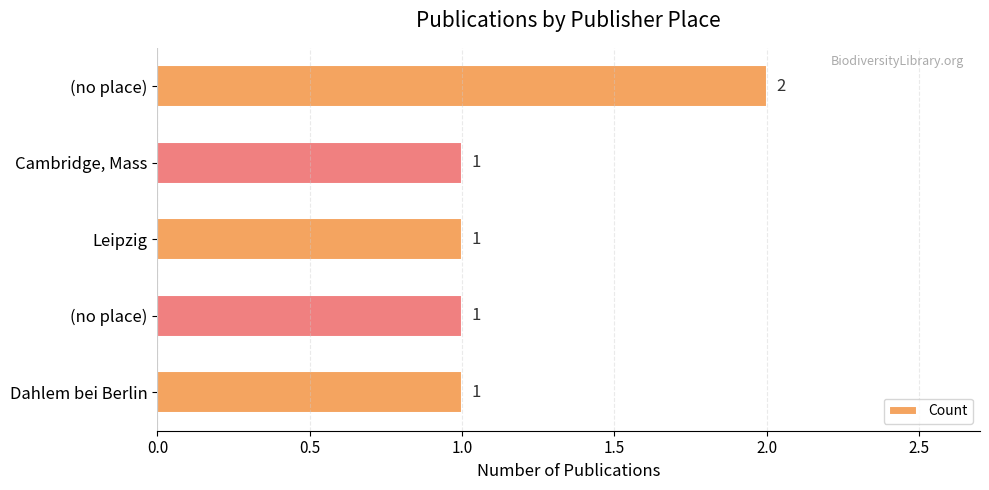

Are the bars horizontal?

Yes